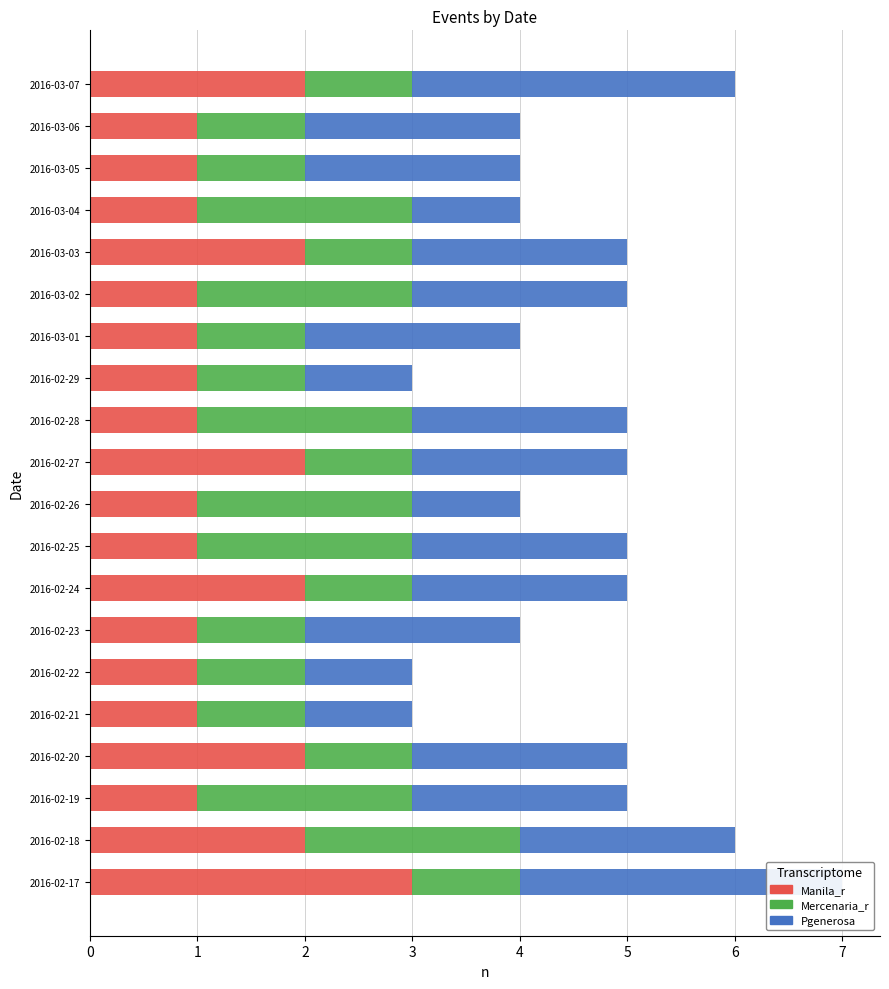

Count the number of data series in this chart.

3